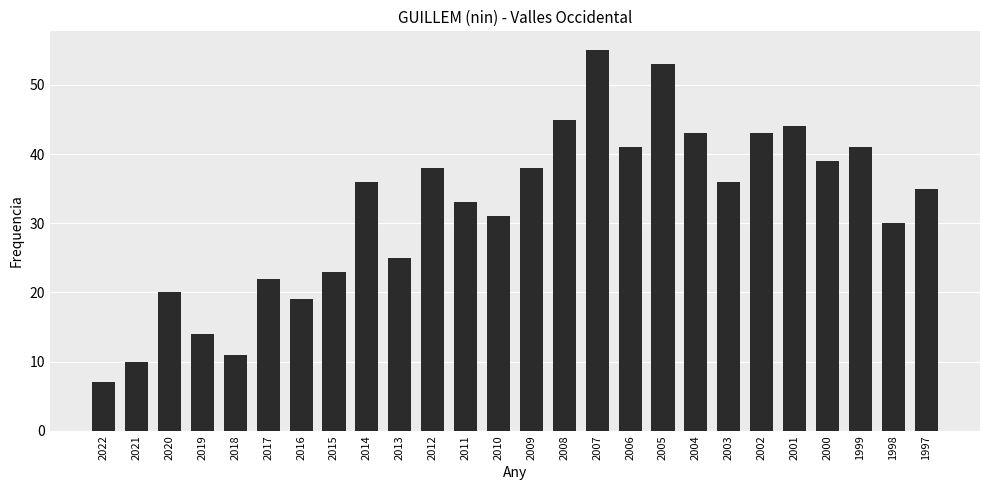

What is the sum of all values?

832